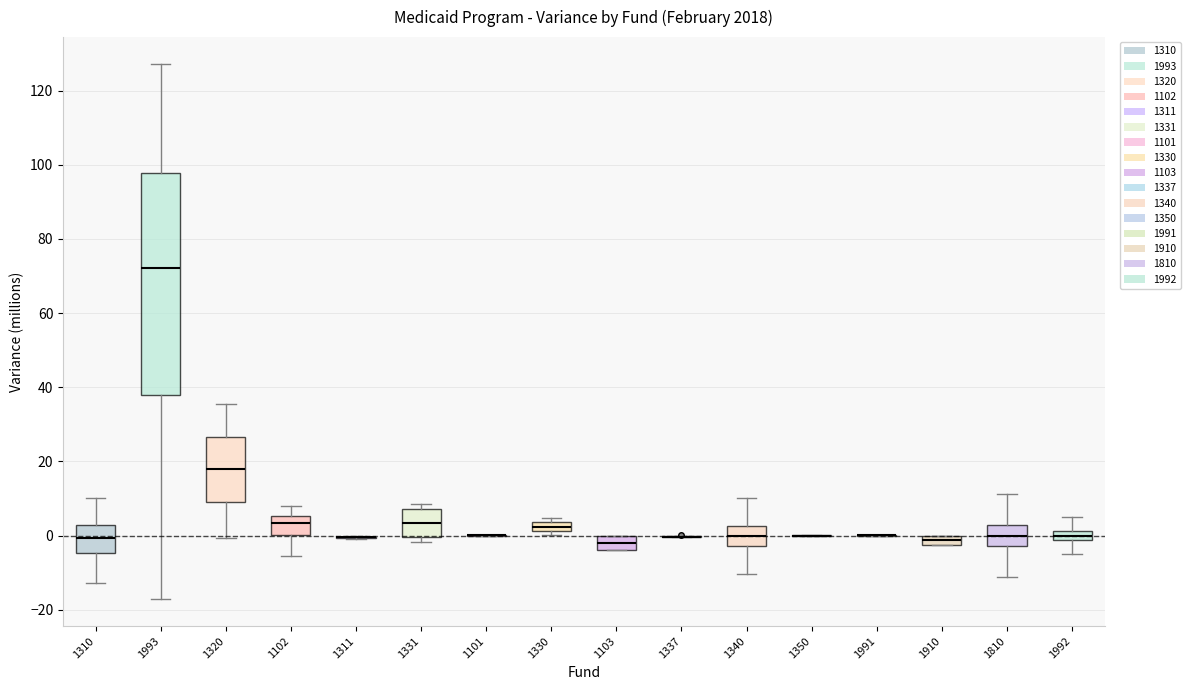

Which box is the tallest, from its lower edge to its upper edge?

1993